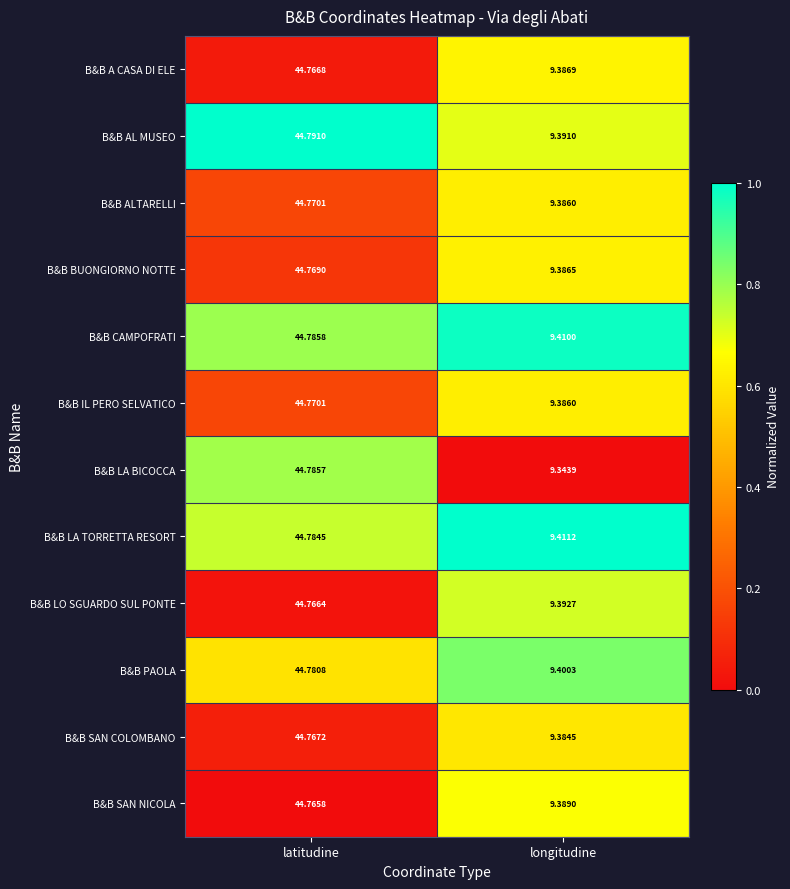

Is the value of B&B ALTARELLI at latitudine greater than the value of B&B LA TORRETTA RESORT at latitudine?

No